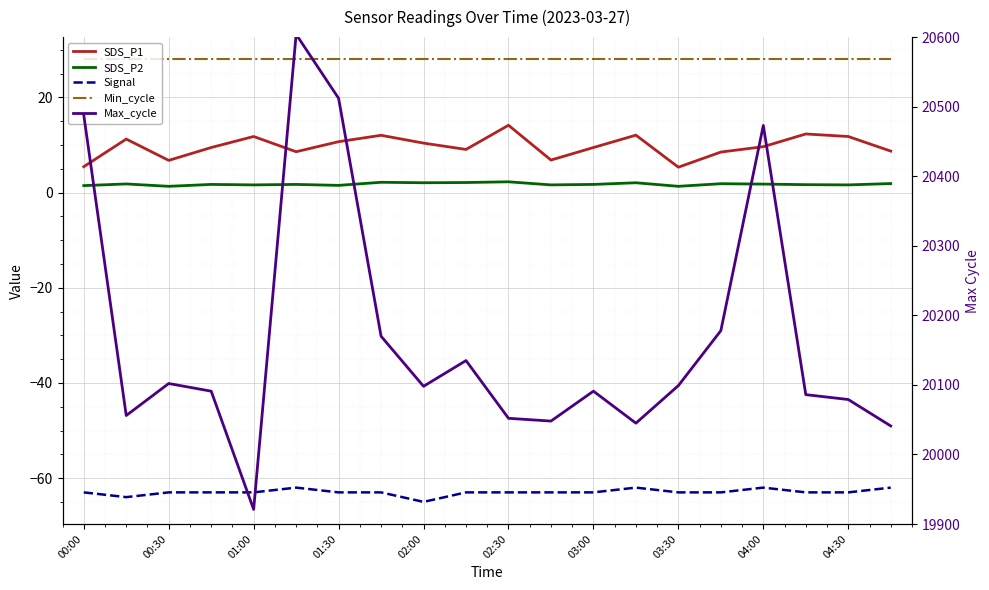

What is the value of the Min_cycle point at the 20th from the left?

28.0